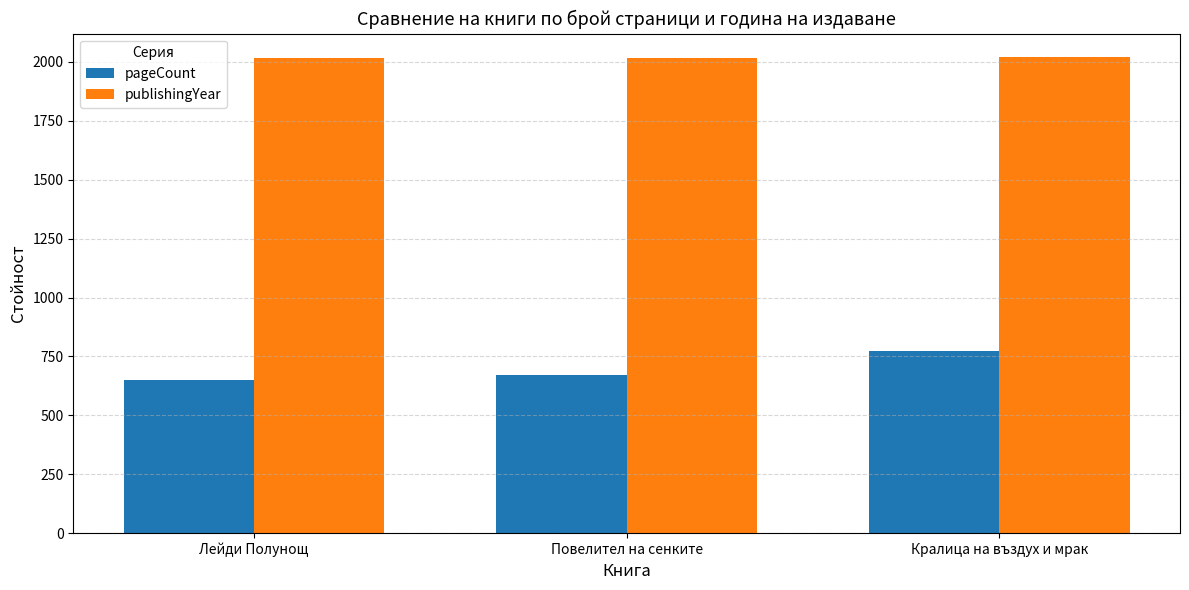

Count the pageCount values in the range 652 to 772.

3